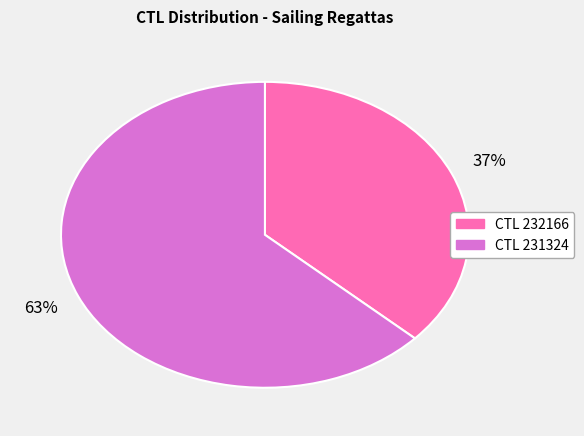

Does any single category account for the majority?

Yes